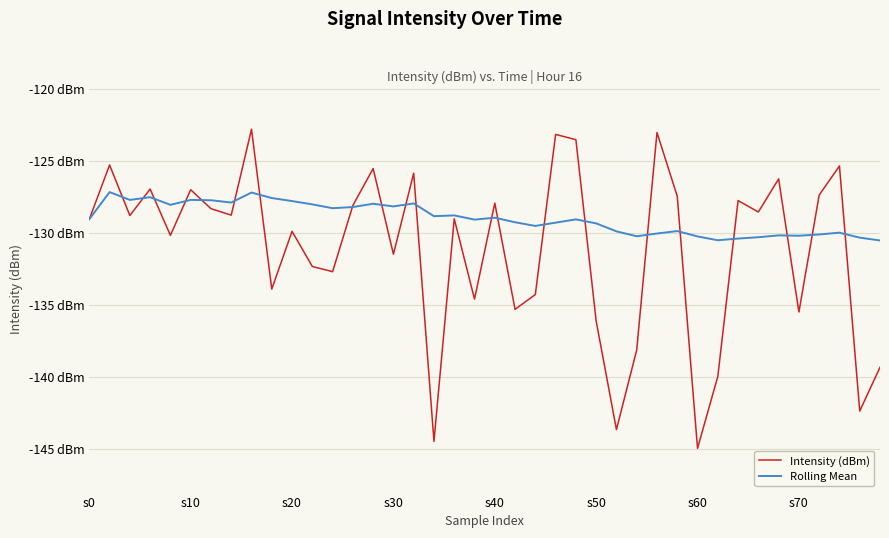

After their last crossing, which series has the higher values: Intensity (dBm) or Rolling Mean?

Rolling Mean